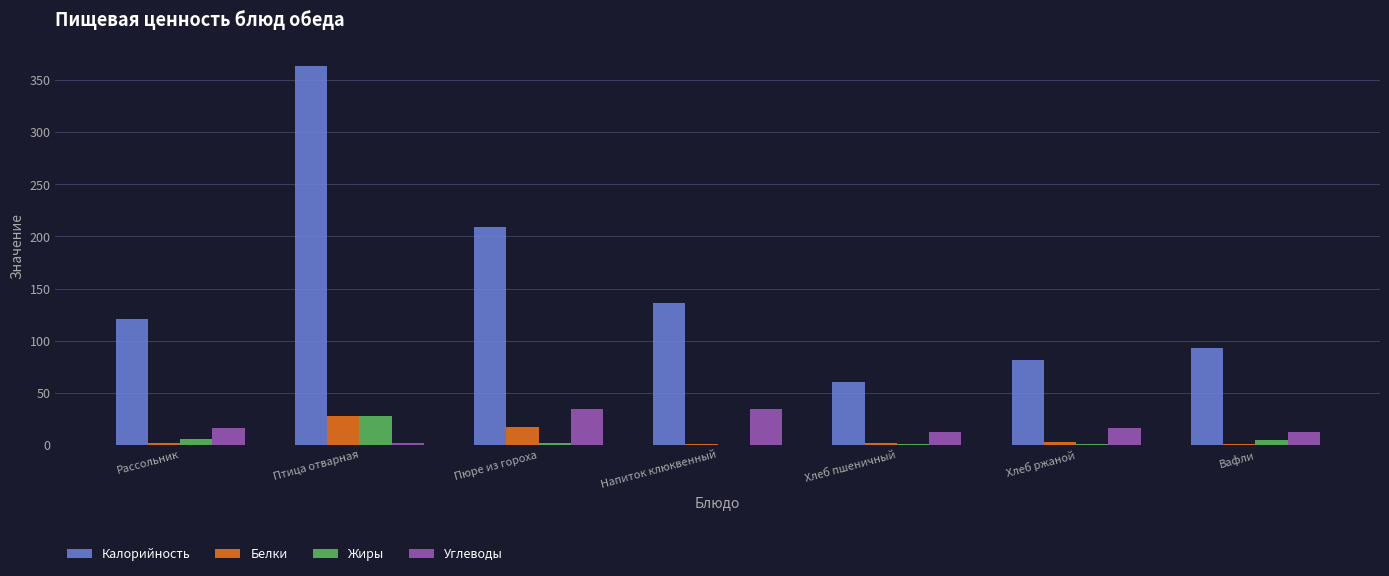

At which category is the sum across all series the highest?

Птица отварная